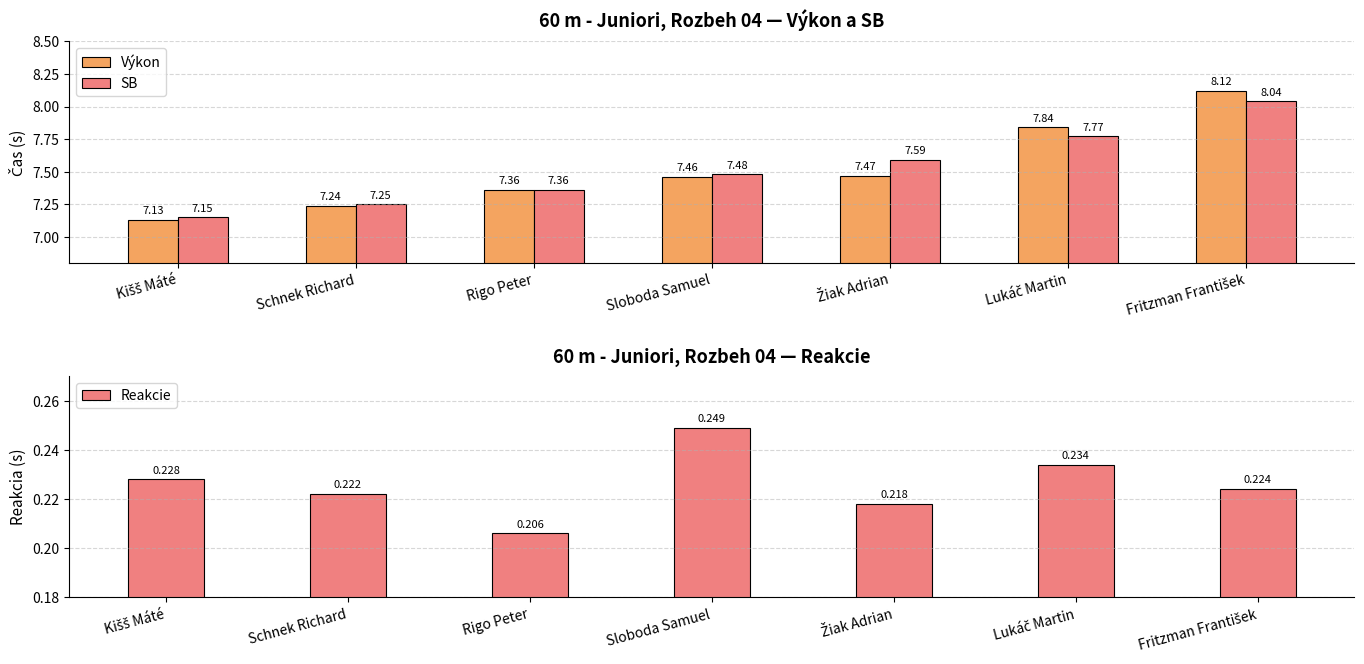

Which label corresponds to the smallest value in the chart?

Rigo Peter